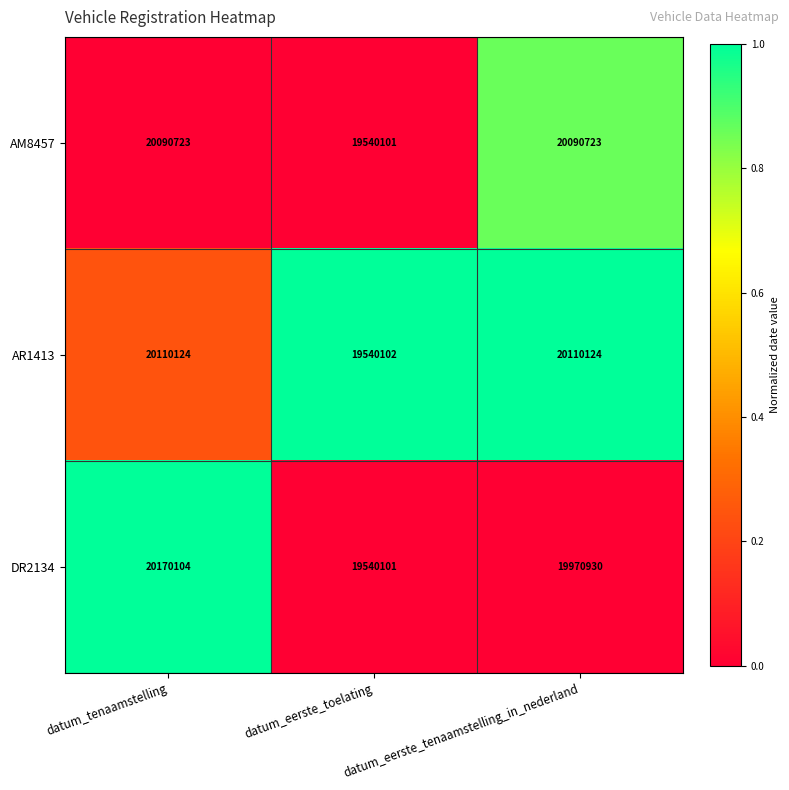

What is the difference between the highest and lowest values at datum_eerste_toelating?

1